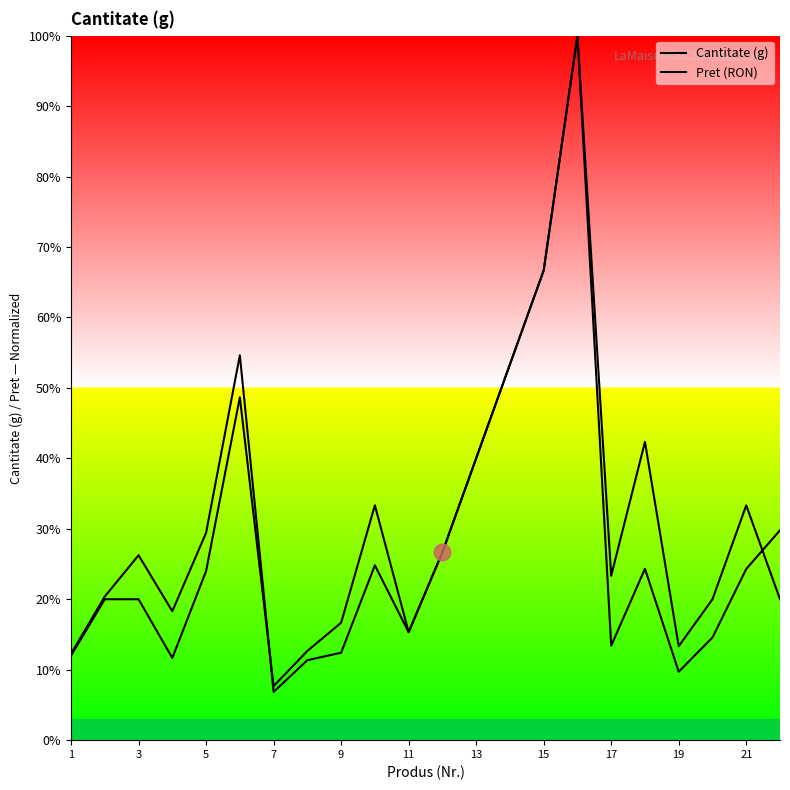

How many series are shown in this chart?

2